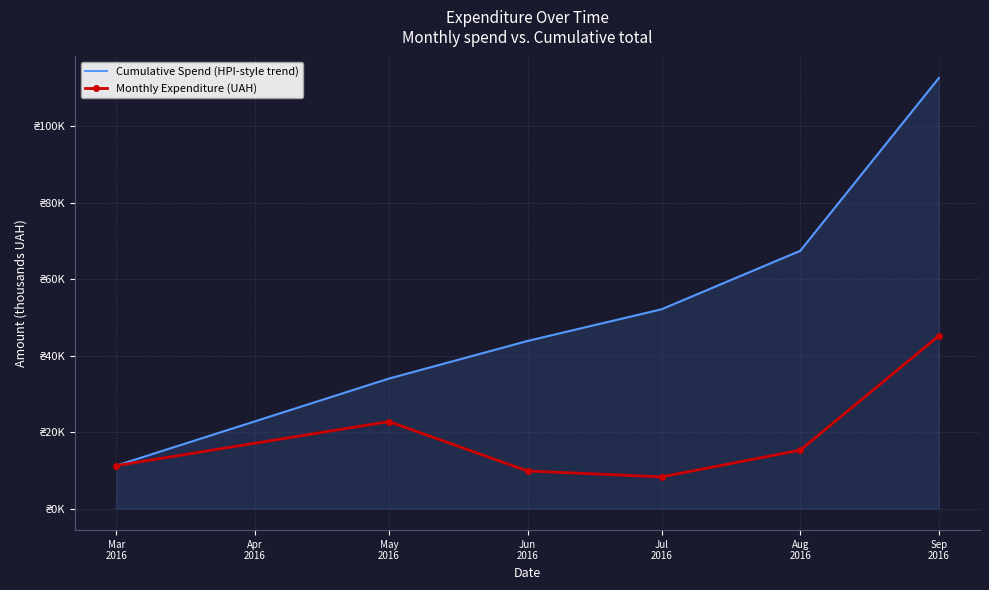

What are all the series names shown in the legend?

Cumulative Spend (HPI-style trend), Monthly Expenditure (UAH)